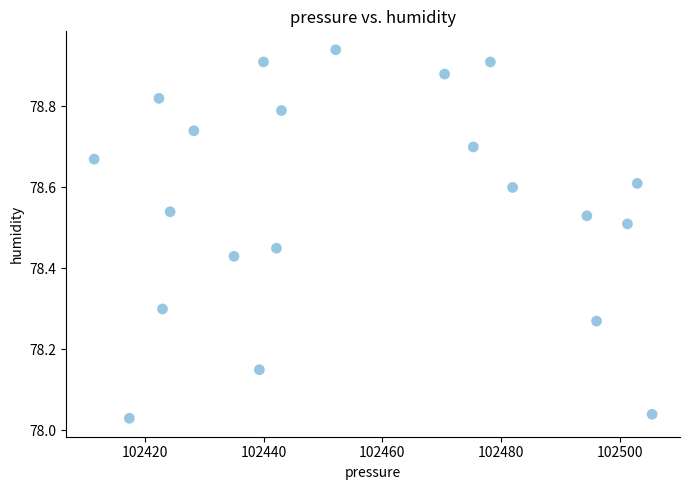

What is the range of X values (max minus min)?

94.1